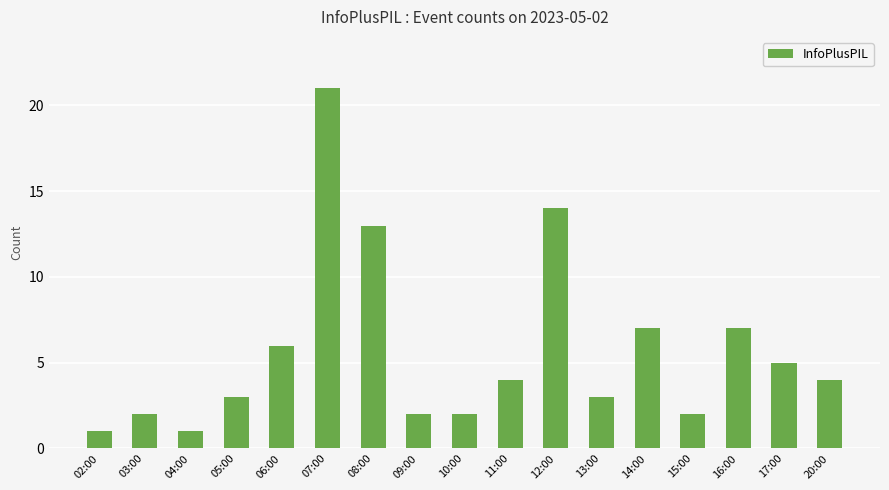

At which label is the value closest to 11?

08:00